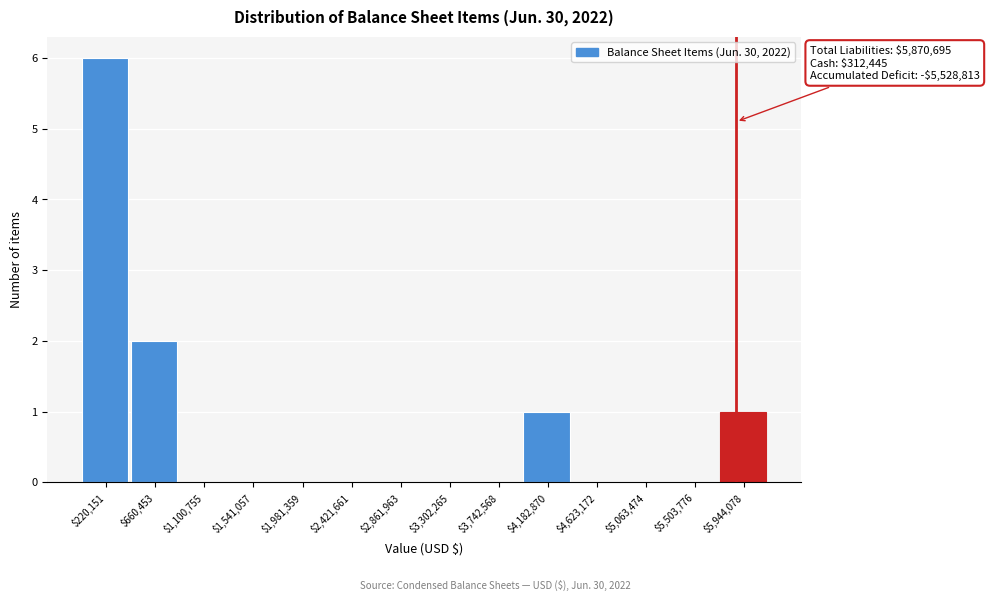

Which range on the x-axis has the tallest bar?

0 to 450000